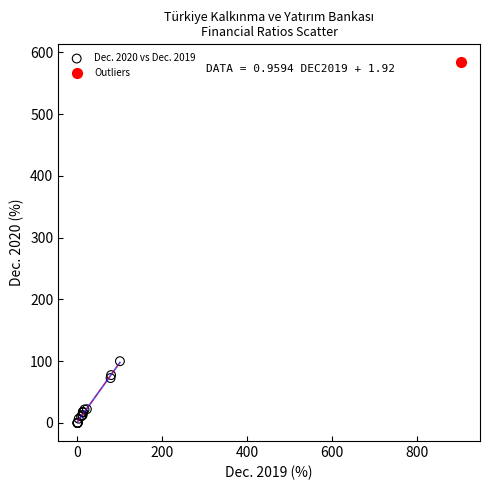

What are all the series names shown in the legend?

Dec. 2020 vs Dec. 2019, Outliers